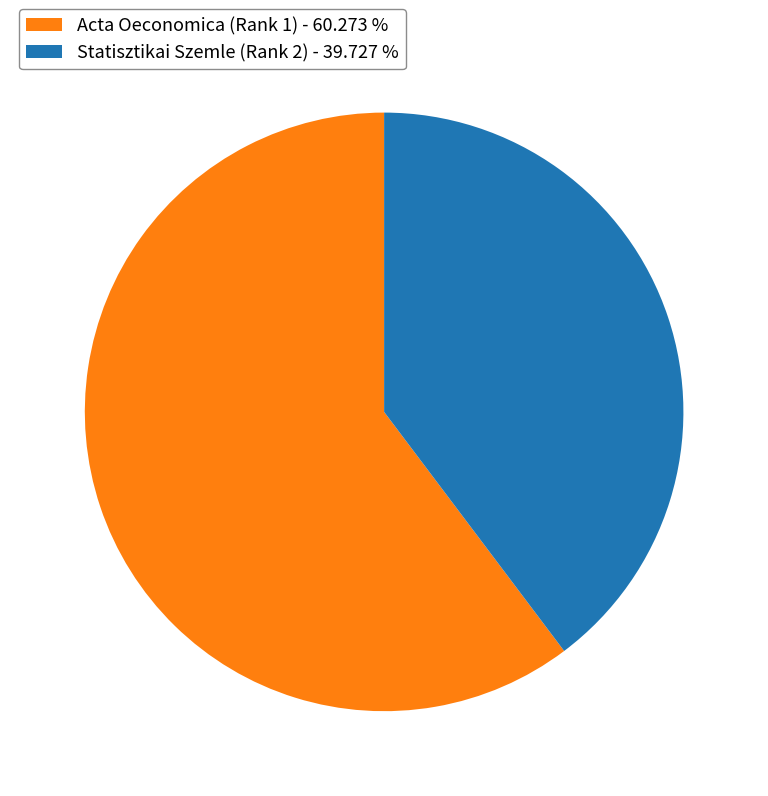

How many slices are in this pie chart?

2